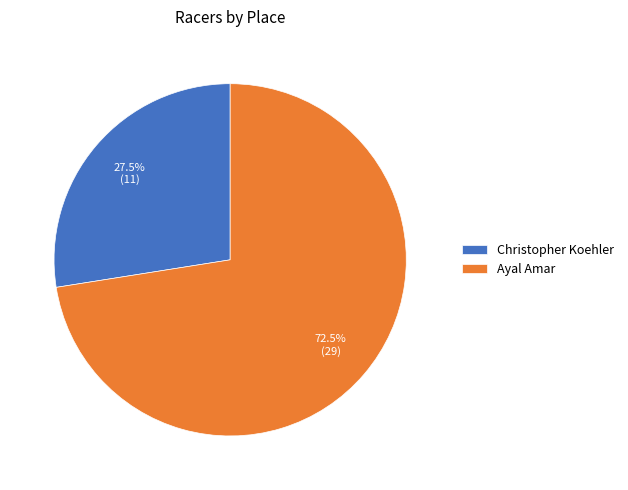

Which category accounts for the majority?

Ayal Amar